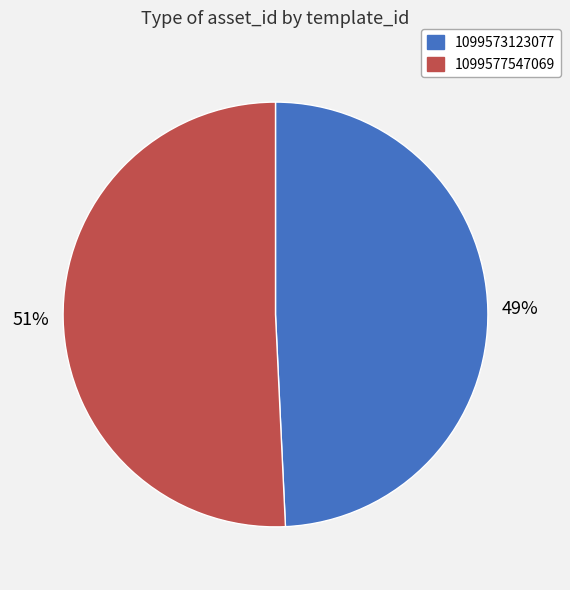

Which slice is the smallest?

1099573123077